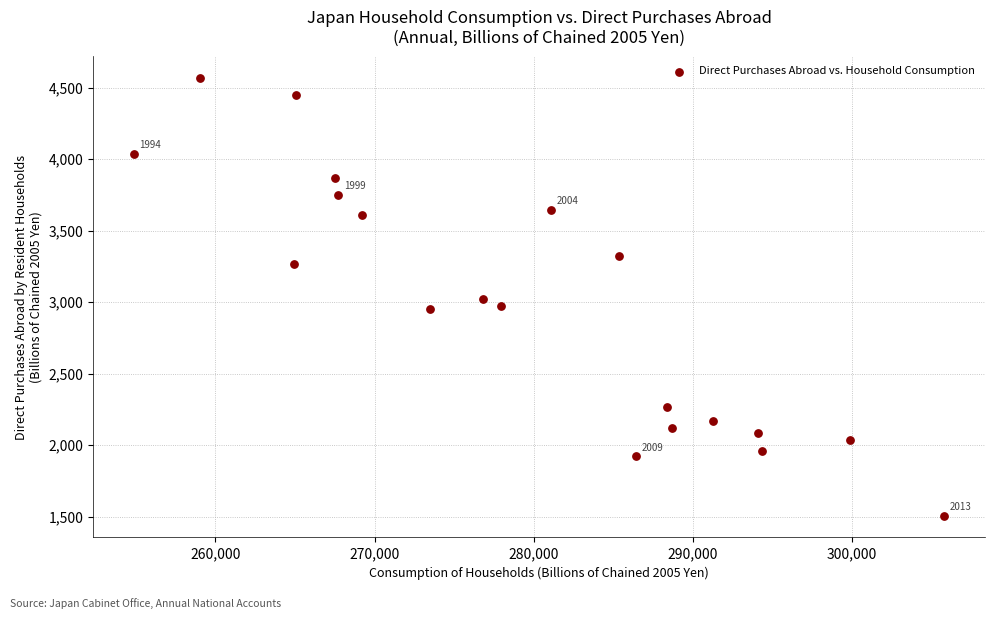

List the coordinates of all points as (Y, X) pairs, reading left to right.

(4037.3, 254860.1)  (4564.9, 259047.3)  (3265.5, 264960.2)  (4450.4, 265070.0)  (3870.6, 267530.2)  (3750.5, 267710.4)  (3605.9, 269225.4)  (2950.6, 273514.1)  (3020.5, 276838.2)  (2976.3, 277941.0)  (3646.2, 281095.2)  (3320.4, 285345.3)  (1923.8, 286410.6)  (2266.1, 288372.6)  (2116.9, 288701.6)  (2168.8, 291280.3)  (2087.3, 294115.4)  (1960.6, 294342.9)  (2037.2, 299895.5)  (1507.8, 305817.8)